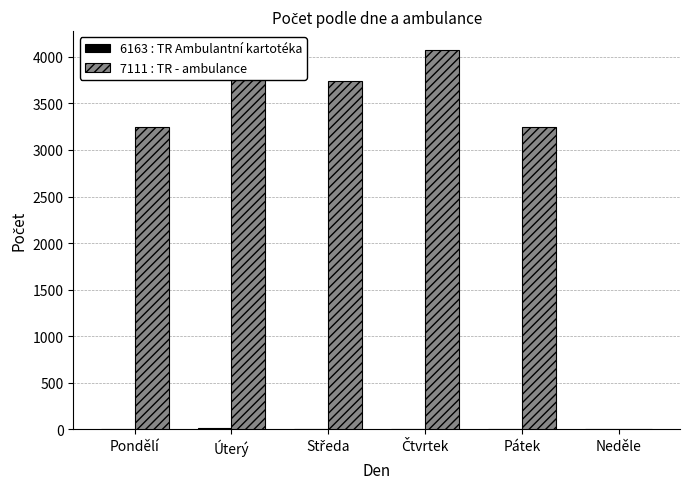

Which series has the largest total across all categories?

7111 : TR - ambulance